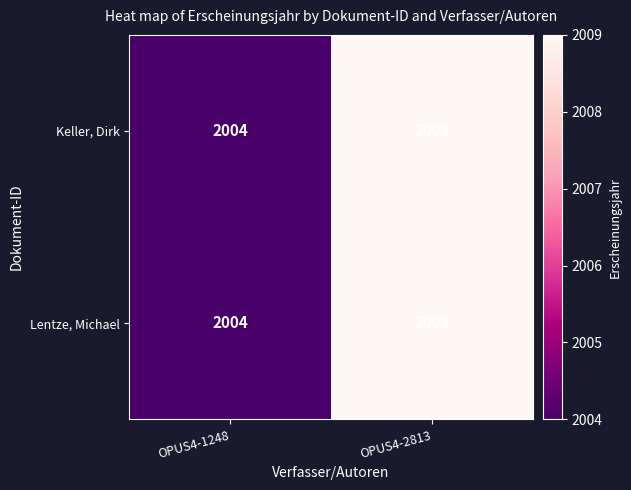

At which label is Keller, Dirk closest to 2006?

OPUS4-1248